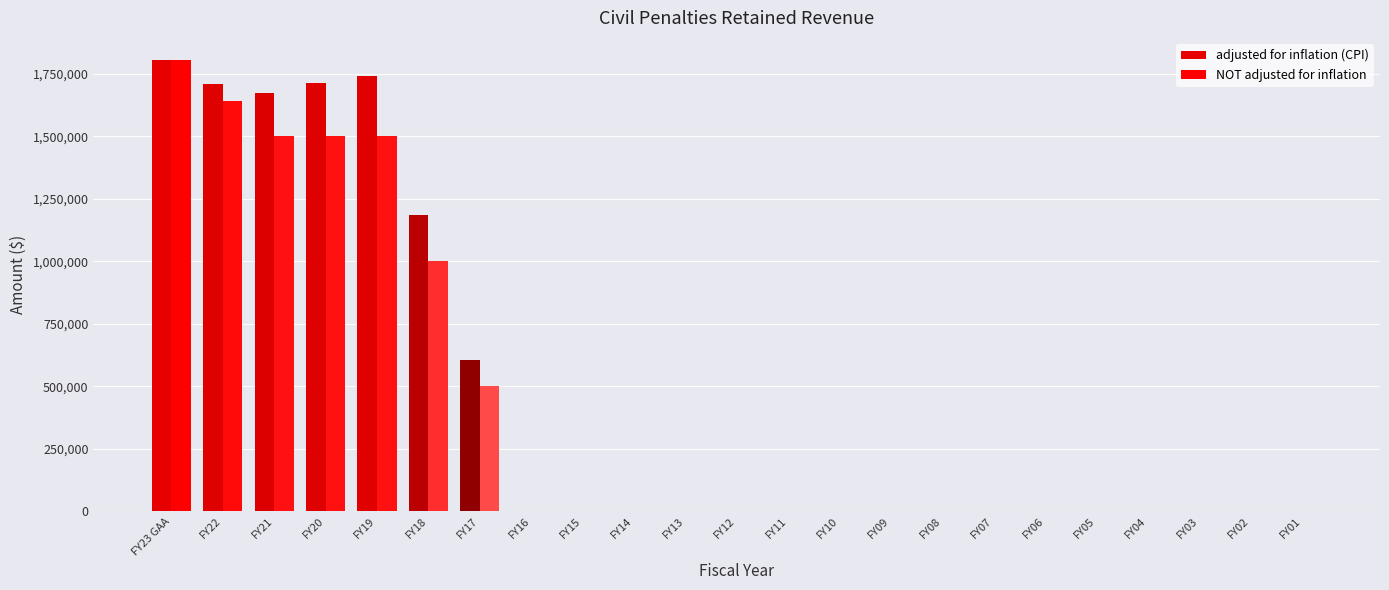

Does the chart contain stacked bars?

No